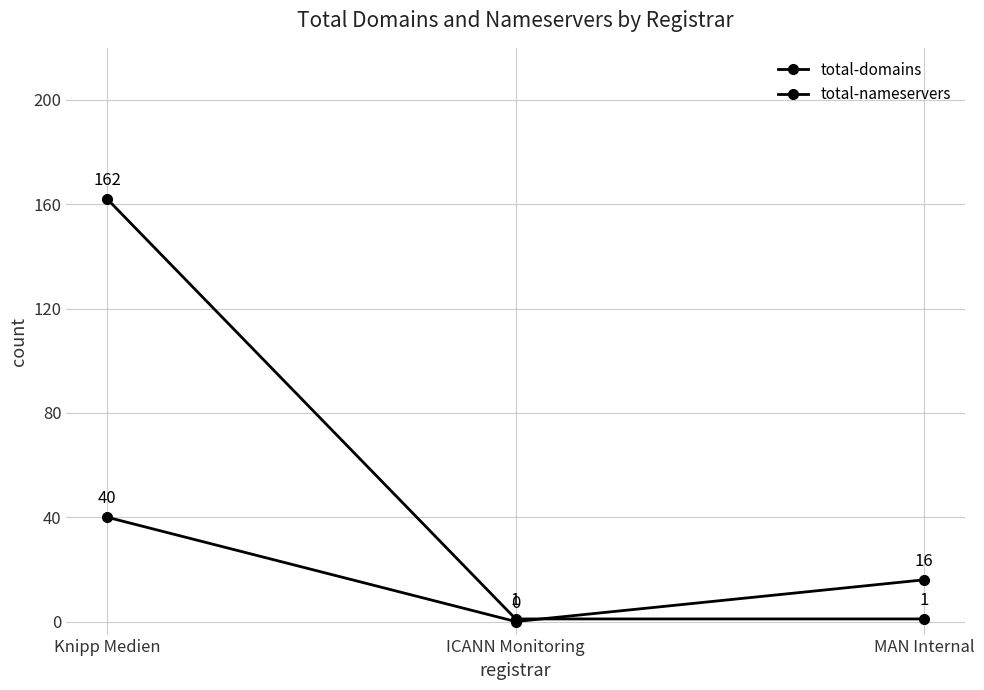

How many positive values does the total-nameservers series have?

2